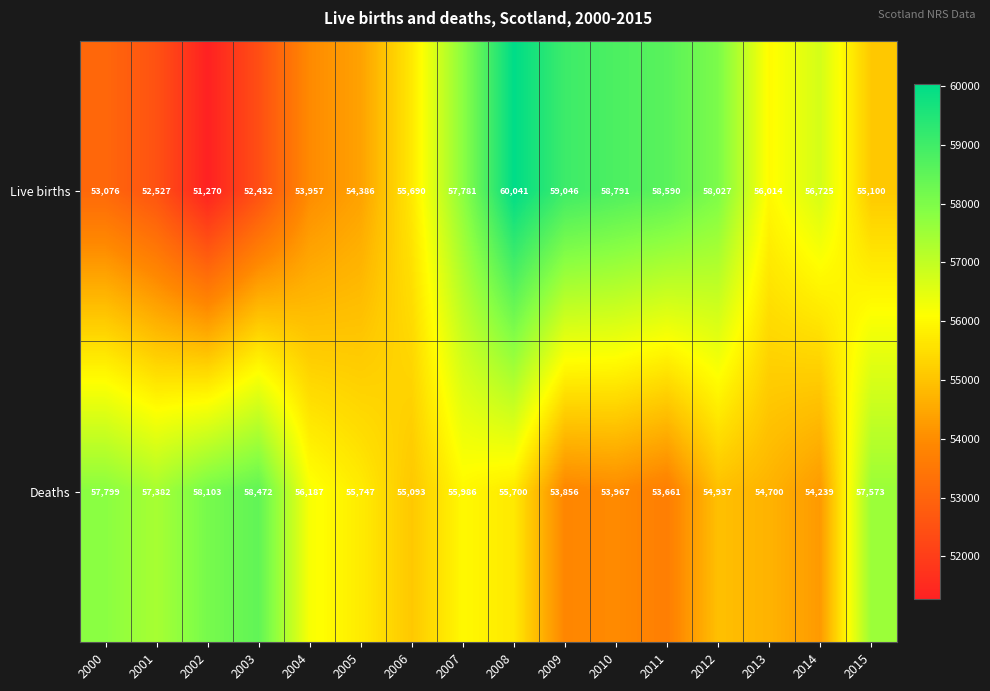

The Deaths series shows 99392 at 2003. True or false?

False